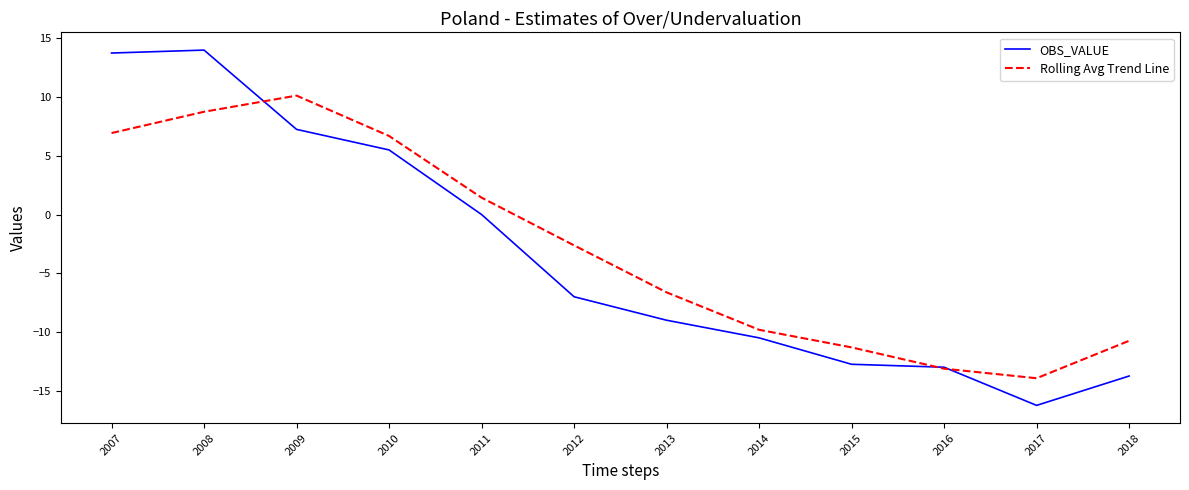

Rank the series by their maximum value, from highest to lowest.

OBS_VALUE, Rolling Avg Trend Line